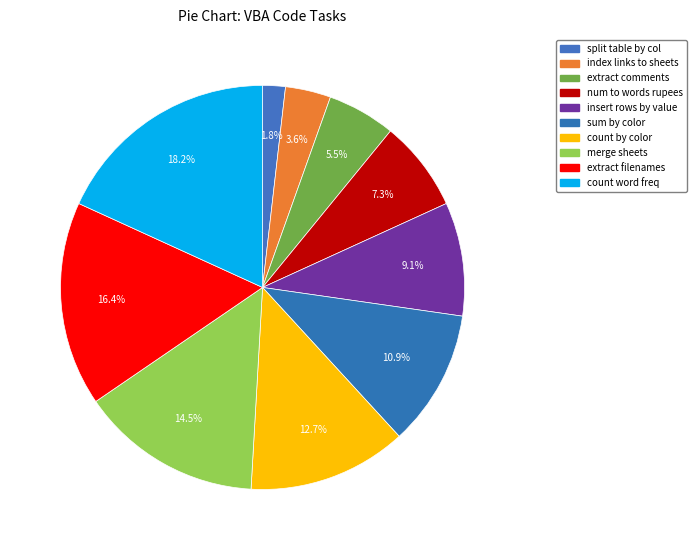

How many slices are in this pie chart?

10